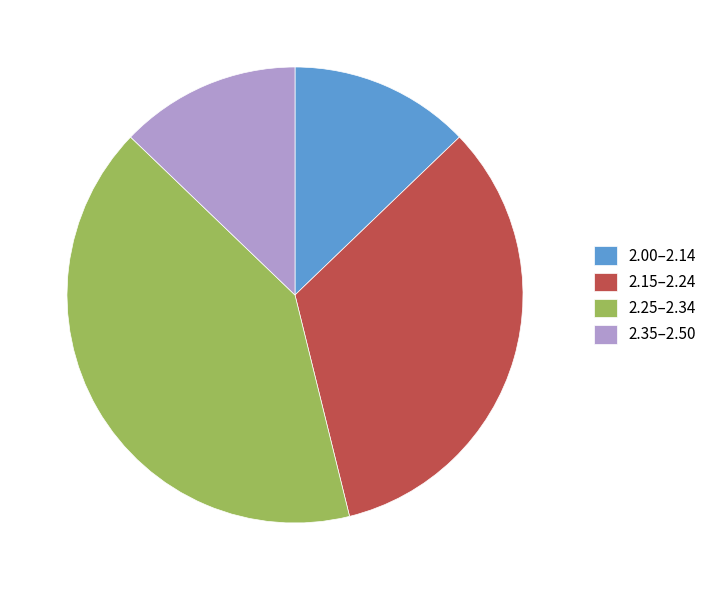

Is it true that 2.25–2.34 is 41% of the pie?

True